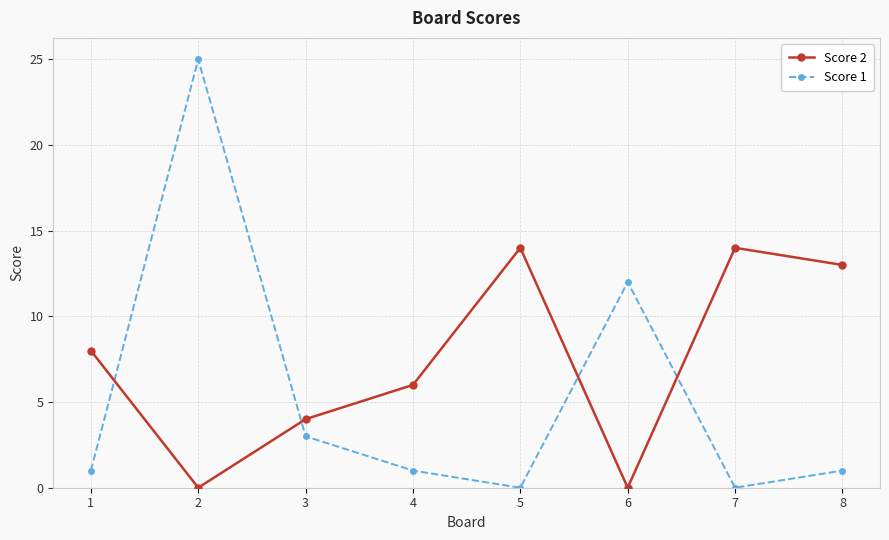

What is the value of the Score 2 point at the 7th from the left?

14